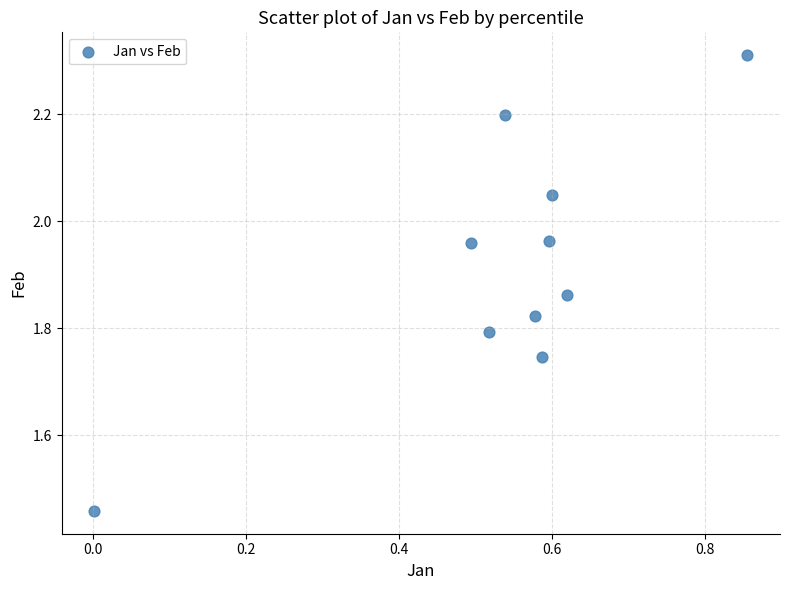

What is the average X value?

0.5